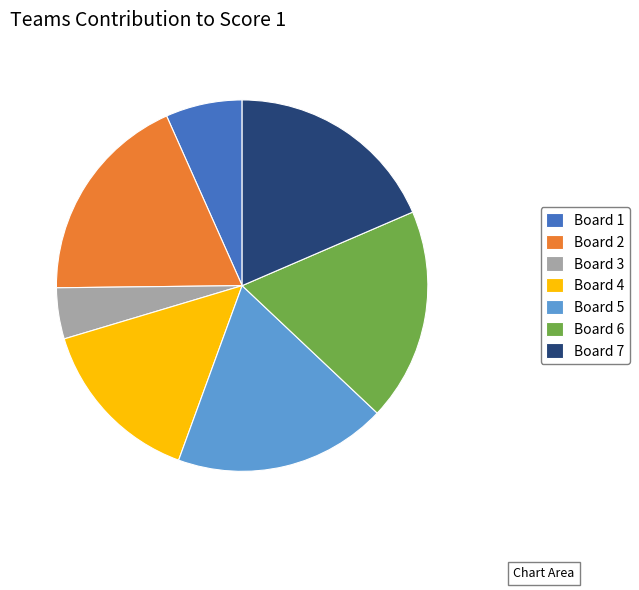

Does Board 5 represent more than half of the total?

No